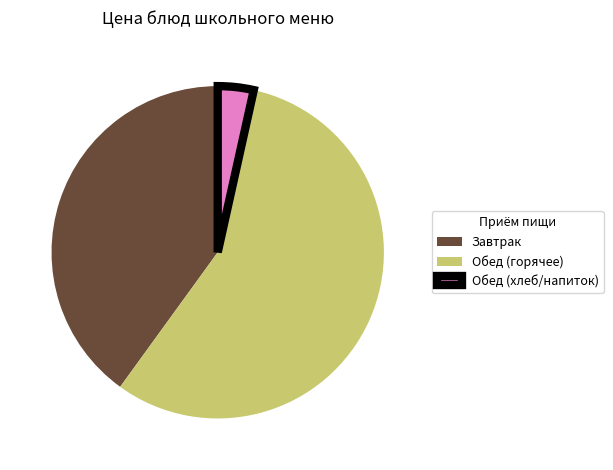

Between Обед (хлеб/напиток) and Обед (горячее), which is larger?

Обед (горячее)